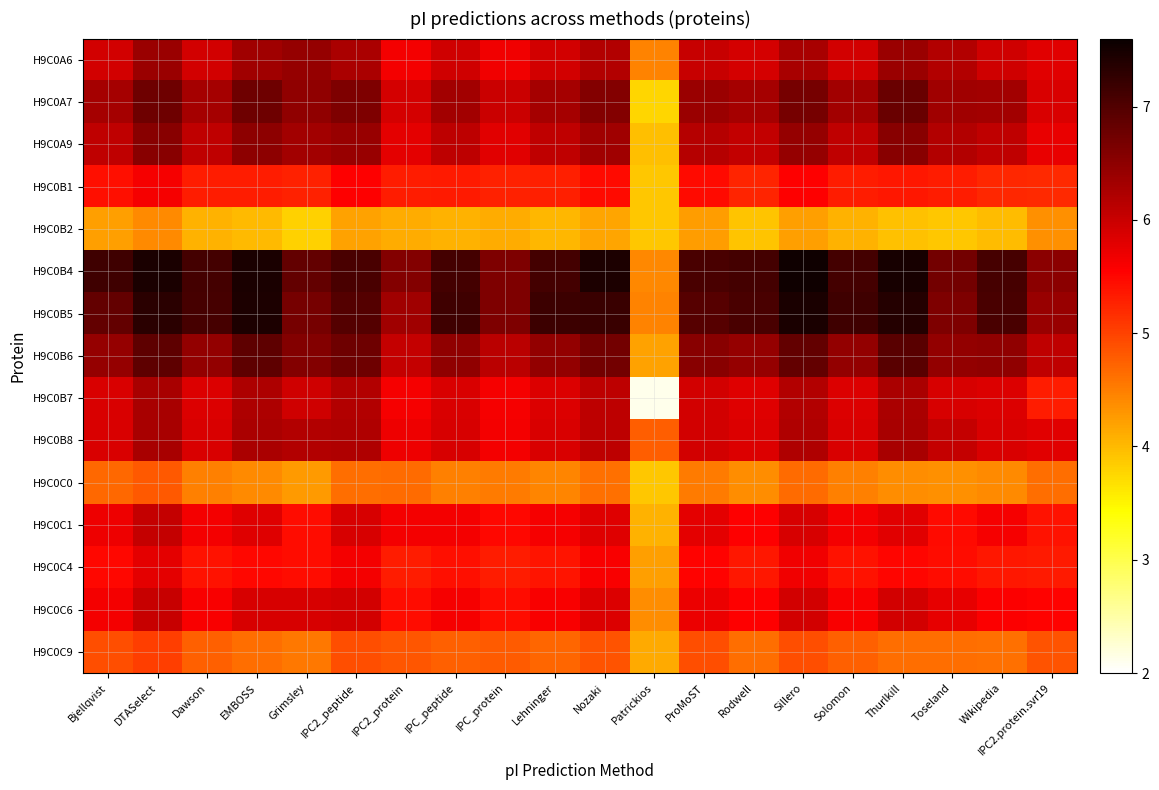

What is the spread (max minus min) of values at Grimsley?

3.0